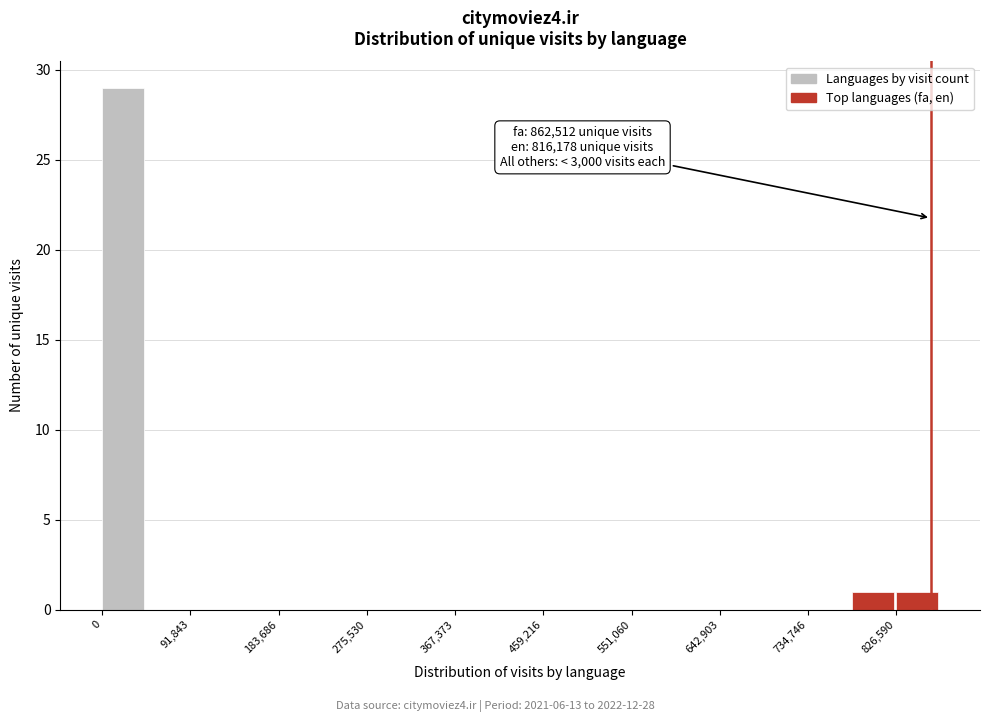

Over which range of the x-axis is the bar tallest?

0 to 50000